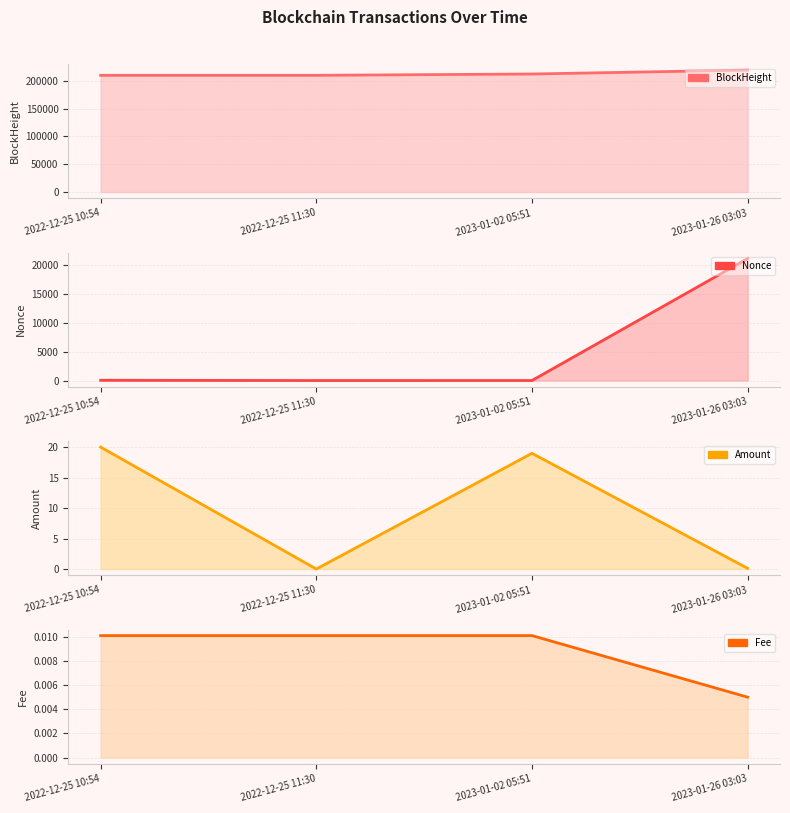

How many data points in BlockHeight are less than 212500?

2